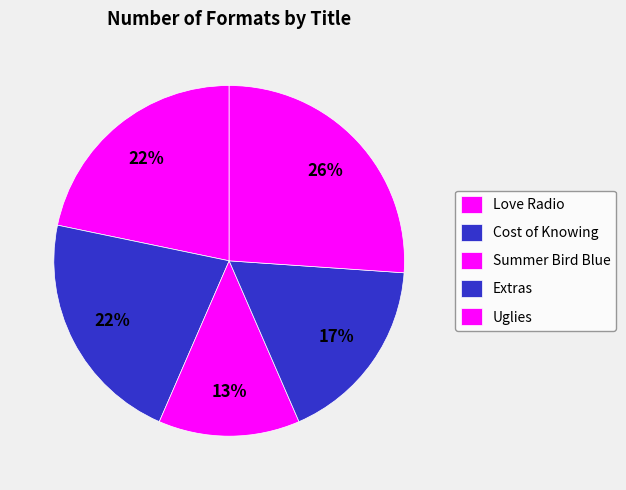

Is it true that Uglies is 14% of the pie?

False